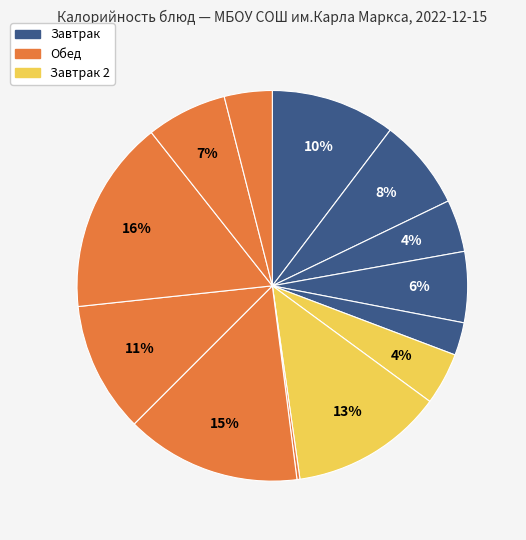

Which slice is the smallest?

Помидоры порционно